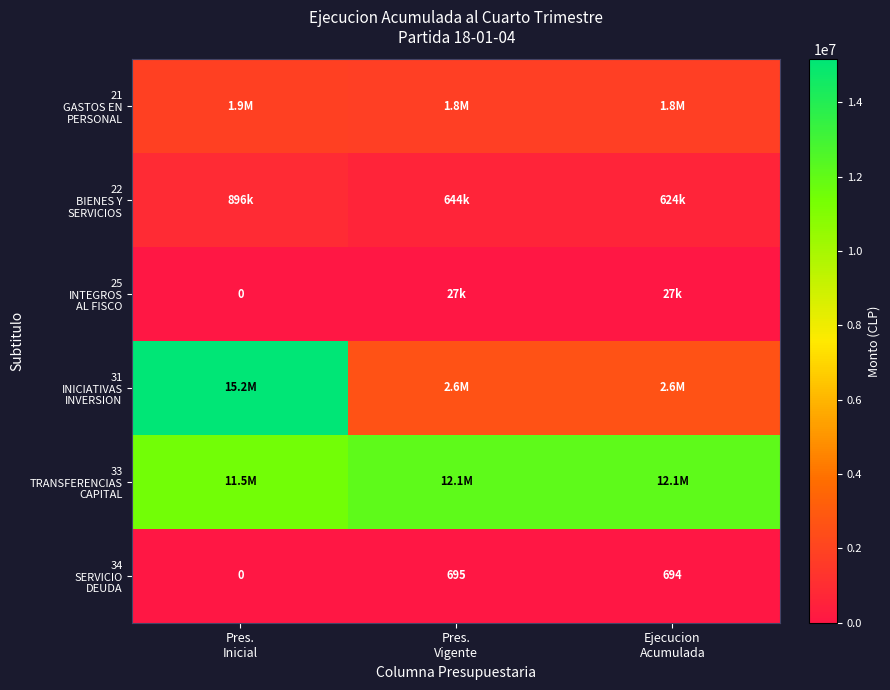

What is the sum of the 22 BIENES Y SERVICIOS values at Pres. Inicial and Pres. Vigente?

1539340